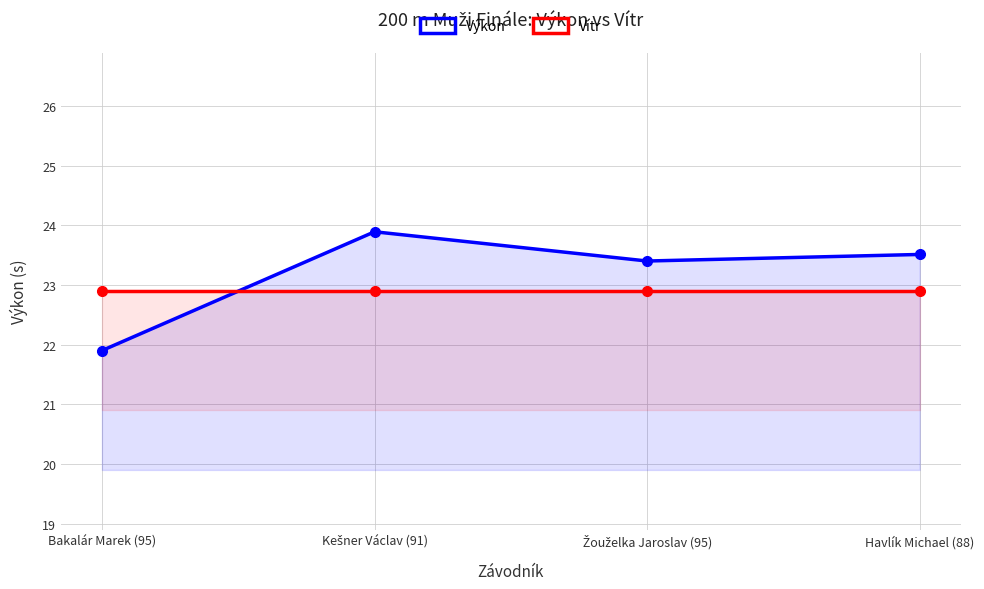

True or false: Výkon and Vítr (posunutý +25) cross at least once.

True